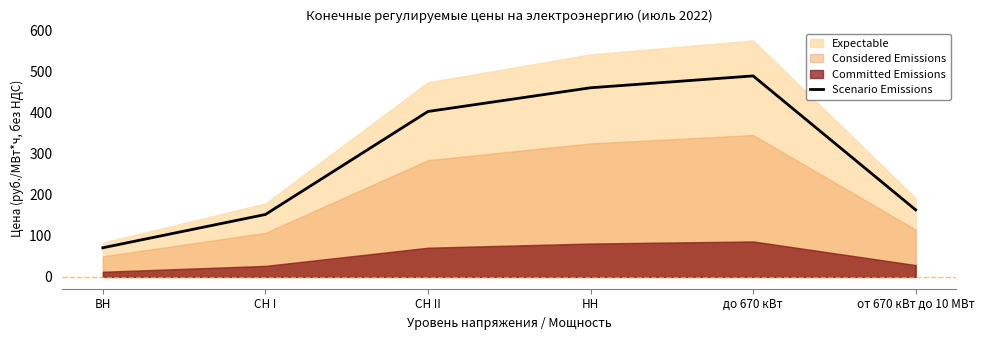

Read the value at СН II.

402.9